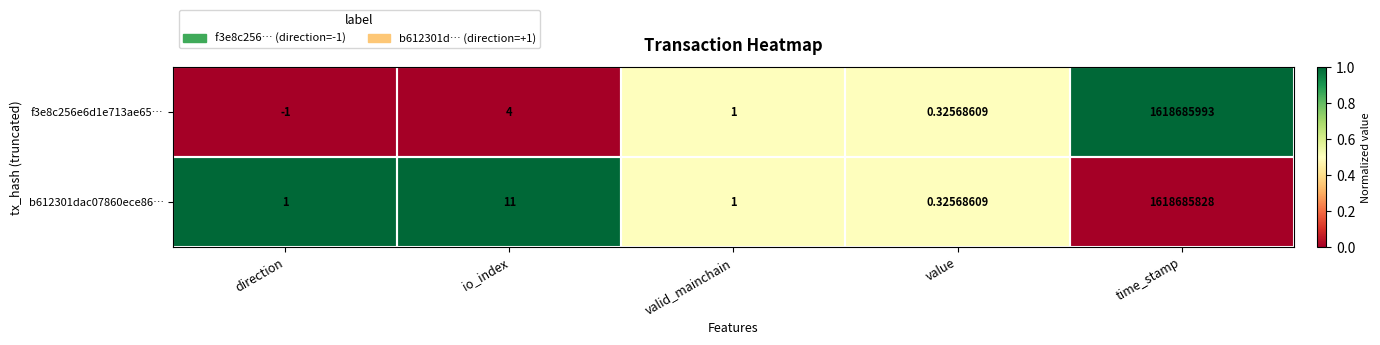

At which category is the sum across all series the highest?

time_stamp